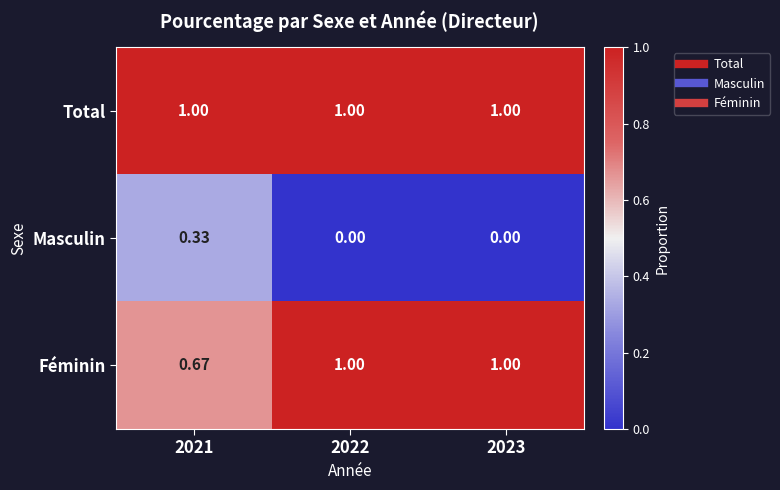

Which series has the largest total across all categories?

Total